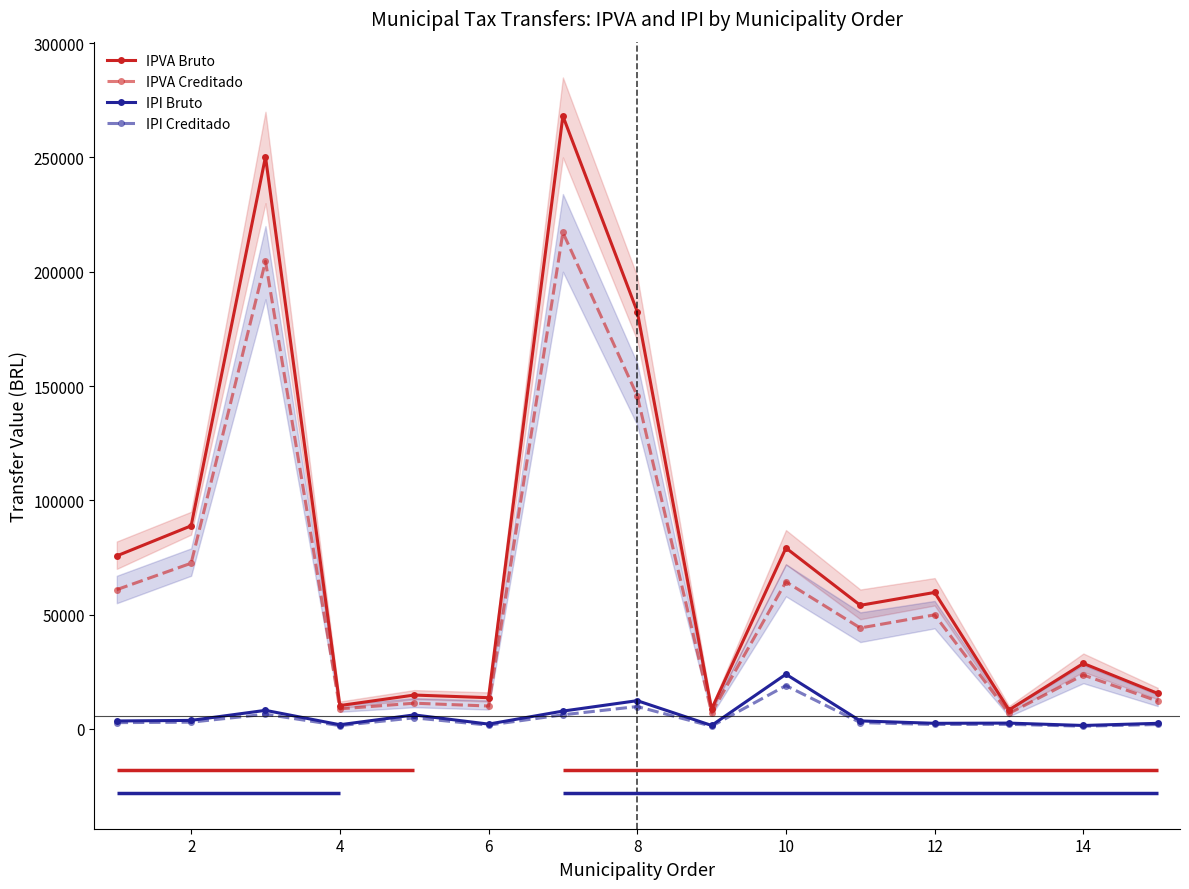

In IPVA Creditado, how many points are higher than both neighbors (excluding endpoints)?

6